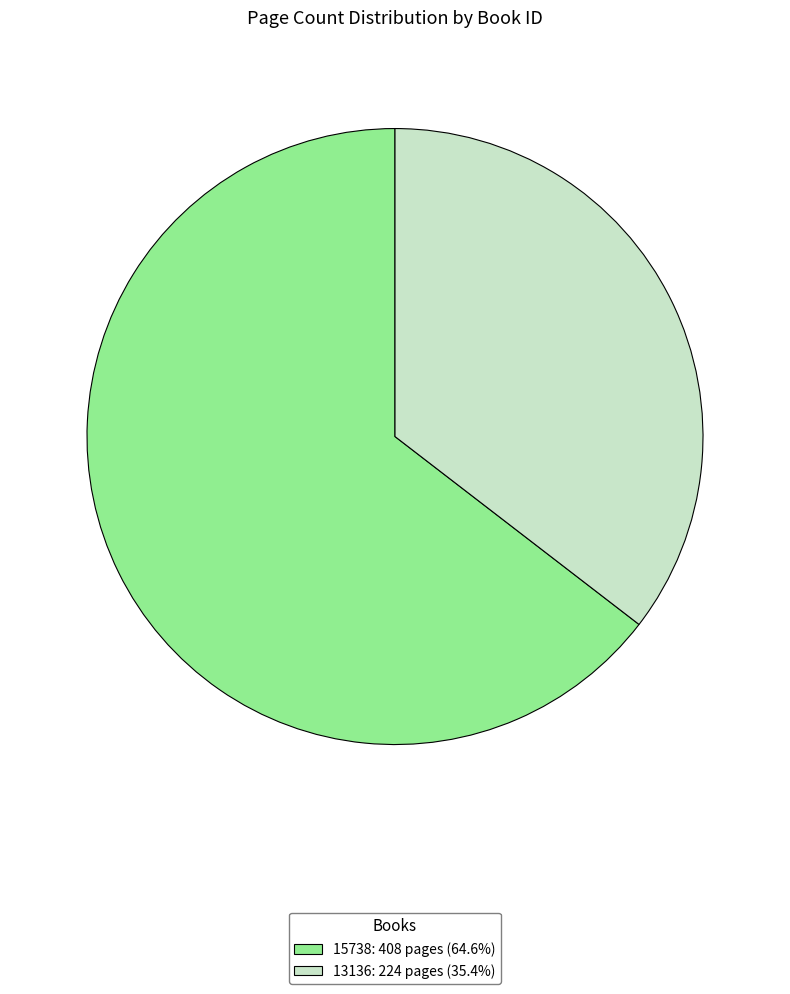

Is 15738 the majority of the pie?

Yes